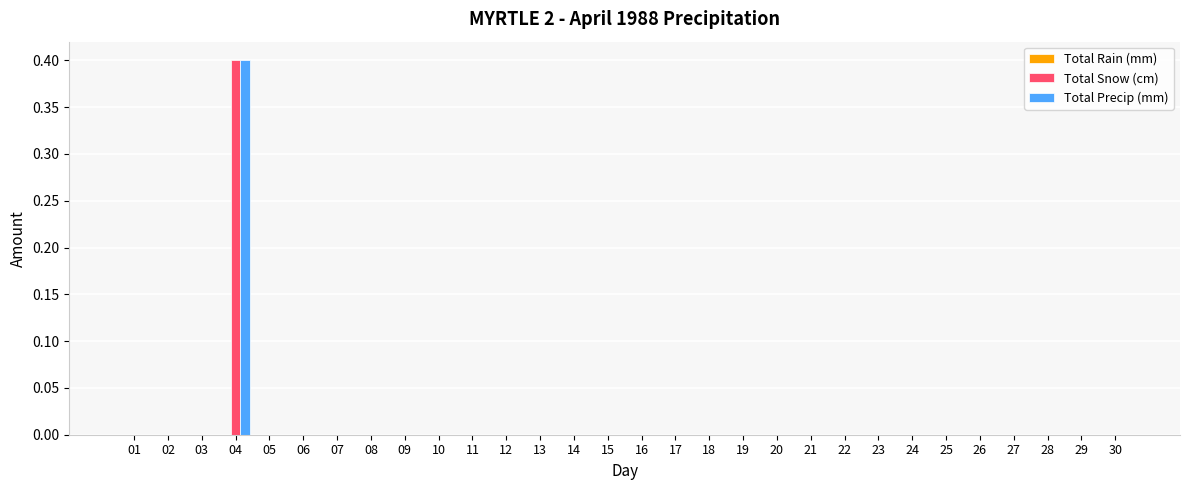

At which label does Total Precip (mm) reach its peak?

04